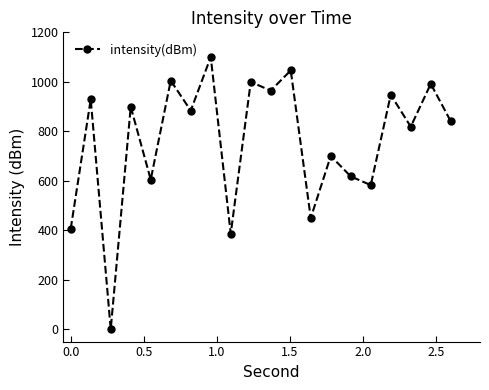

What is the maximum value shown in the chart?

1100.0